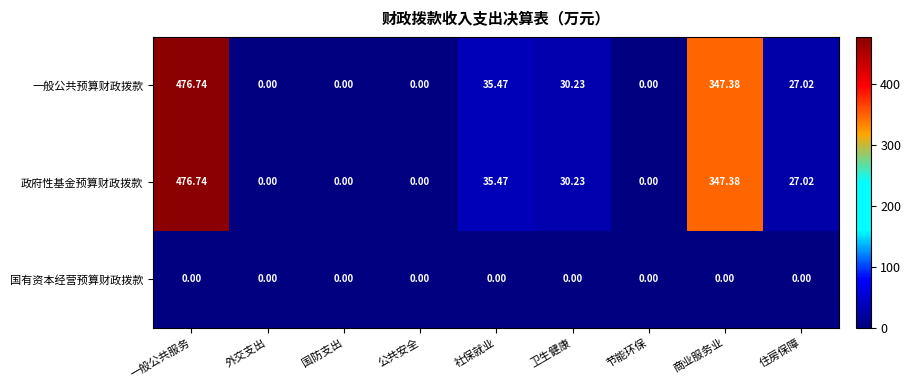

At which category is the sum across all series the highest?

一般公共服务